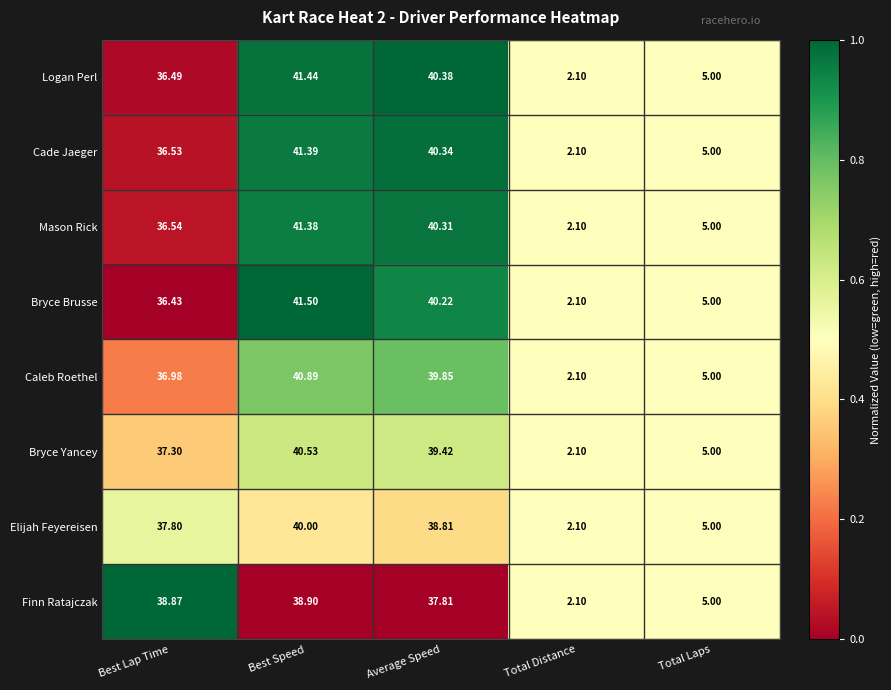

Where does the Elijah Feyereisen series first go above 37?

Best Lap Time